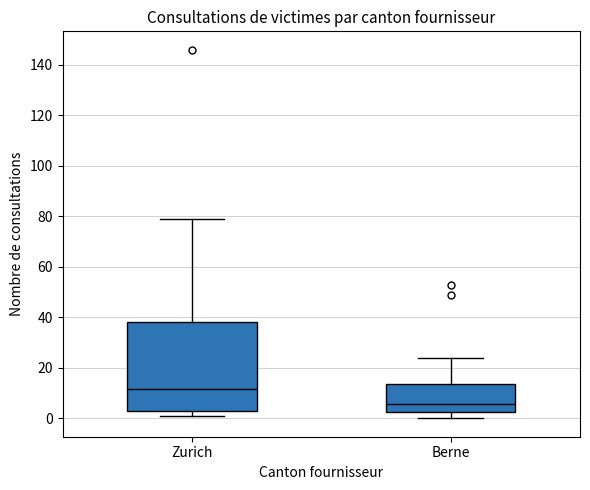

Reading left to right, transcribe this box plot: for each box, give where its median line is, the range the box spans, and where its two whiskers end, as read against the y-axis. The values are not printed on the chart, so give them approximately, as read against the axis.

Zurich: median 12, box 4 to 38, whiskers 2 to 80
Berne: median 6, box 2 to 14, whiskers 0 to 24